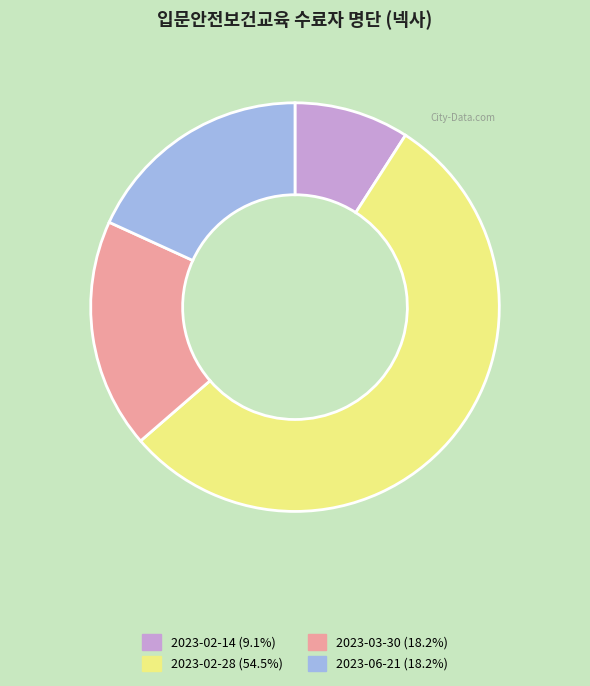

Do 2023-06-21 (18.2%) and 2023-03-30 (18.2%) together represent more than half of the pie?

No